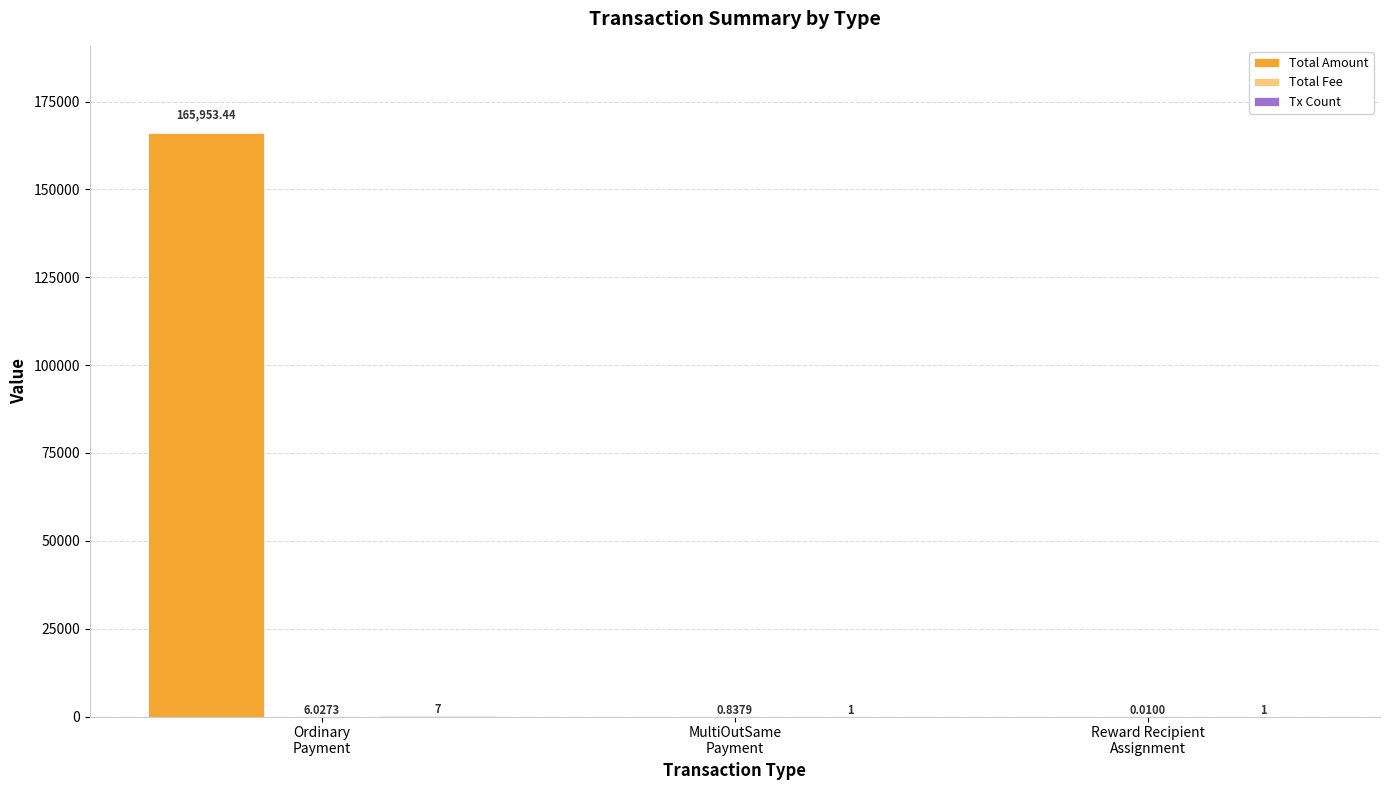

Which series has the largest total across all categories?

Total Amount